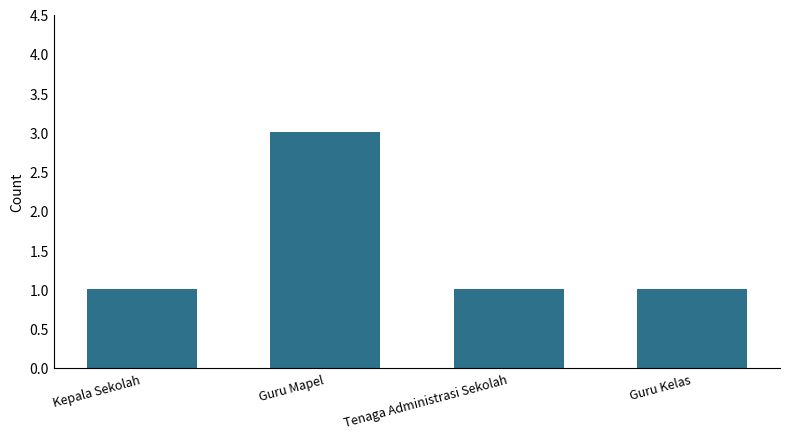

How many bars are there in total?

4